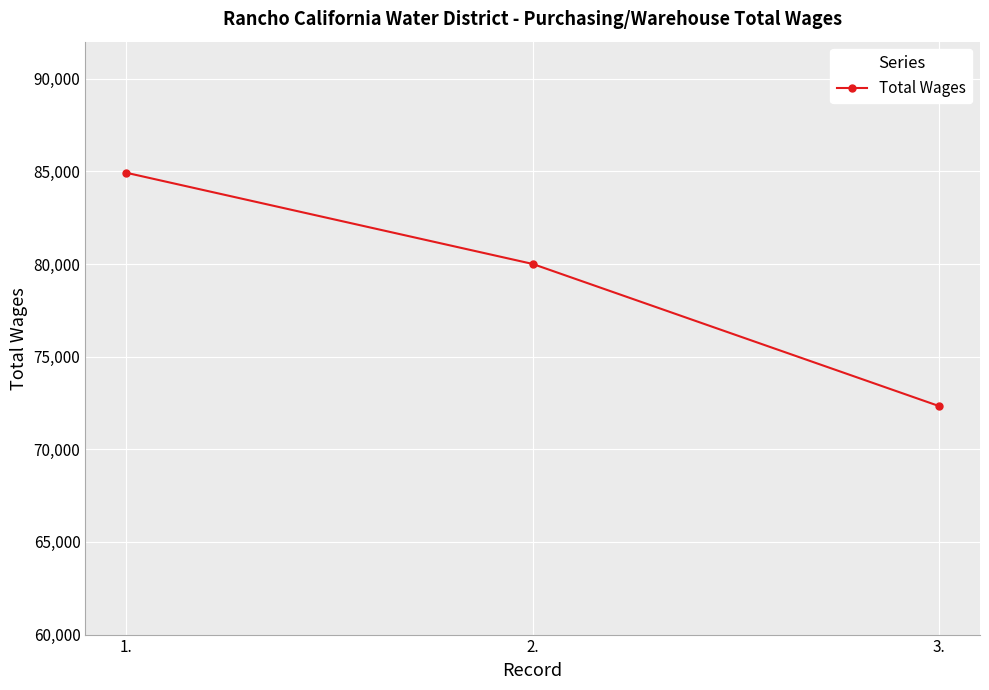

What is the minimum value shown in the chart?

72328